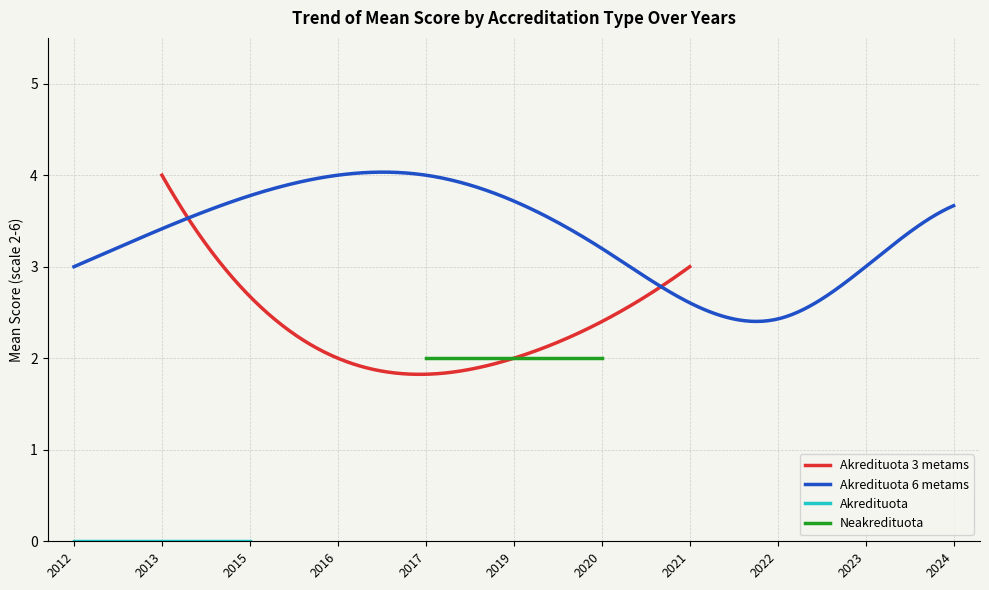

Which series changed the most between 2015 and 2018?

Akredituota 3 metams